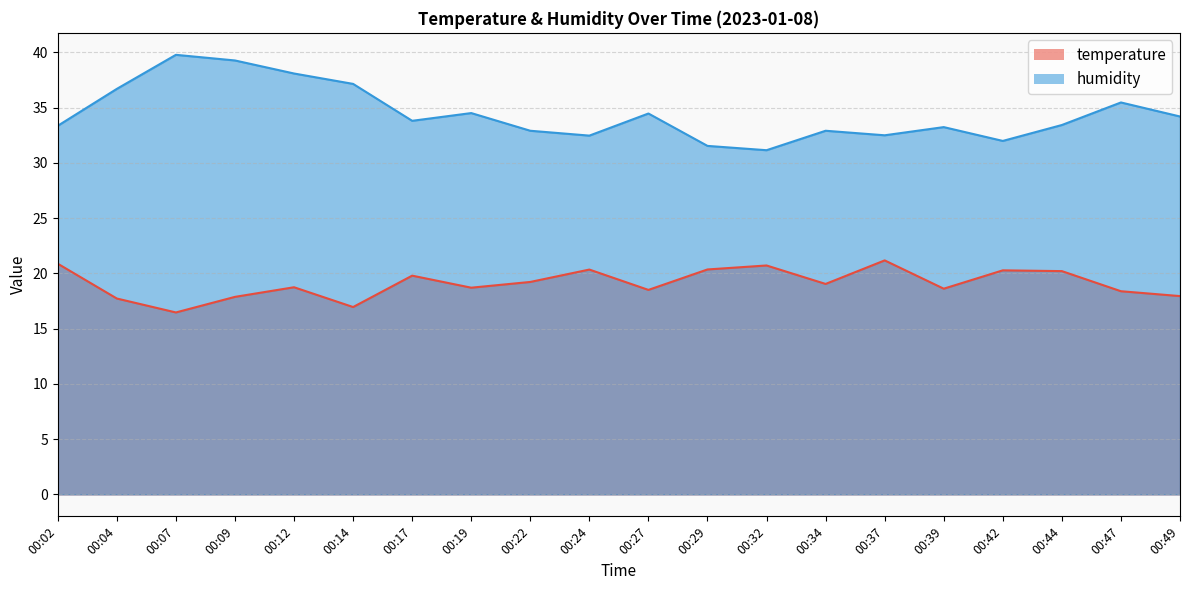

True or false: temperature has a value of 28.9 at 00:22.

False